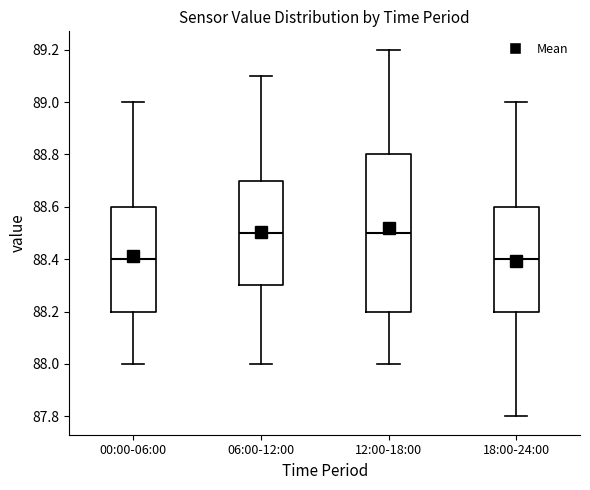

Reading left to right, read every box against the y-axis: the position of its median line, the range the box covers, and the ends of its whiskers. The values are not printed on the chart, so give them approximately, as read against the axis.

00:00-06:00: median 88.4, box 88.2 to 88.6, whiskers 88.0 to 89.0
06:00-12:00: median 88.5, box 88.3 to 88.7, whiskers 88.0 to 89.1
12:00-18:00: median 88.5, box 88.2 to 88.8, whiskers 88.0 to 89.2
18:00-24:00: median 88.4, box 88.2 to 88.6, whiskers 87.8 to 89.0